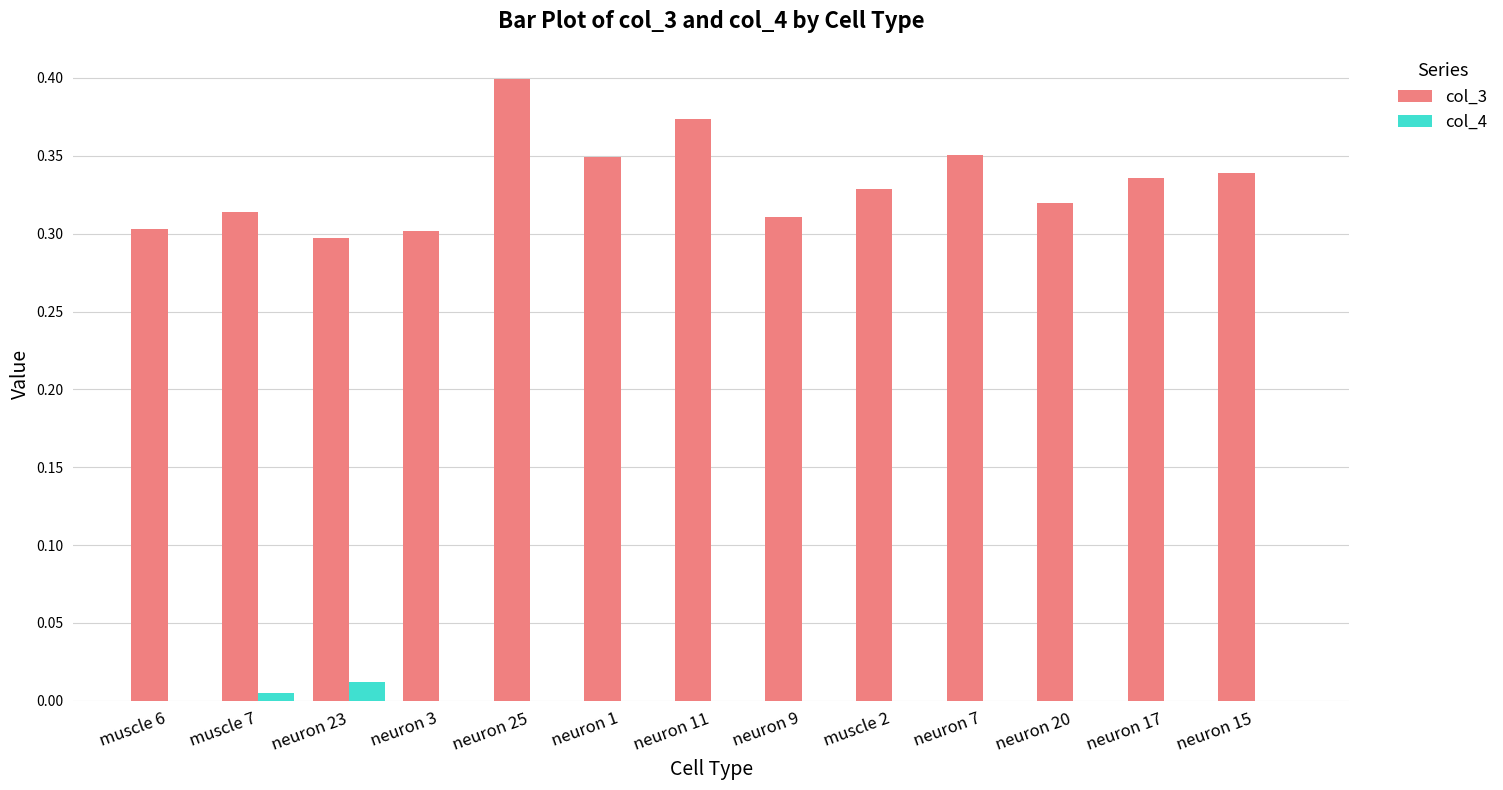

The col_3 series shows 0.5 at muscle 7. True or false?

False